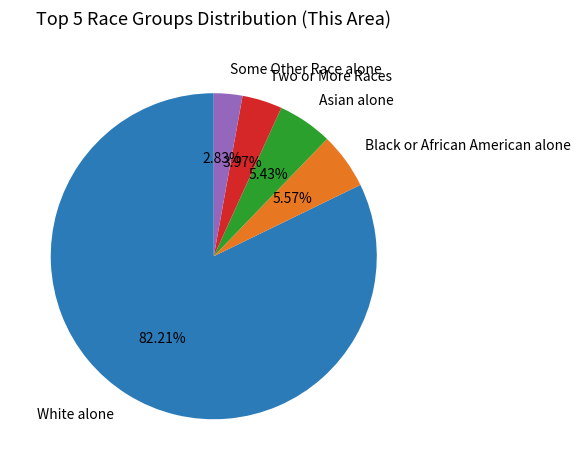

Do Some Other Race alone and Black or African American alone together represent more than half of the pie?

No